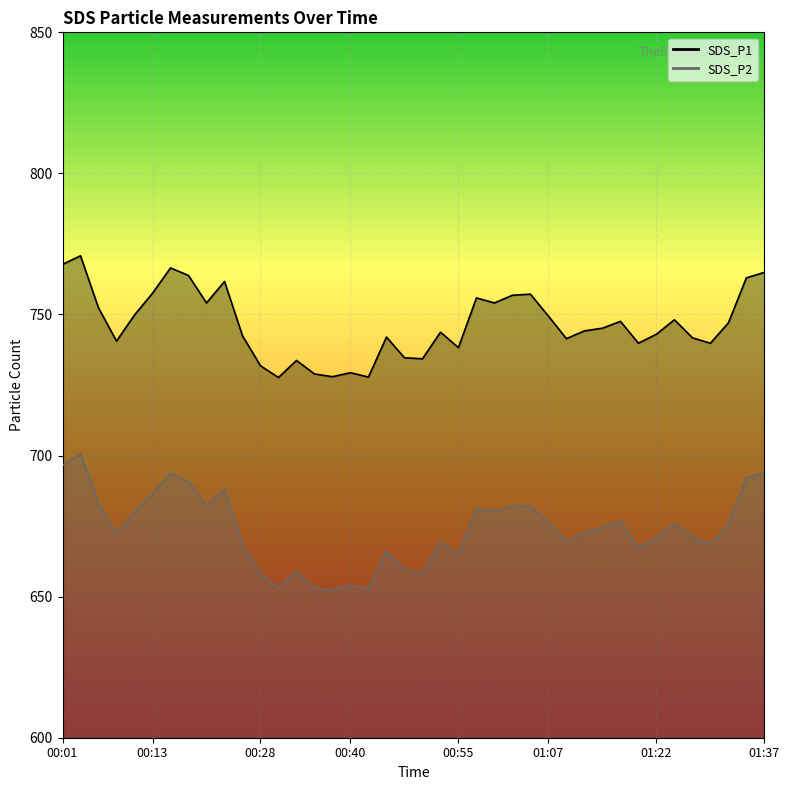

What is the maximum value shown in the chart?

770.8